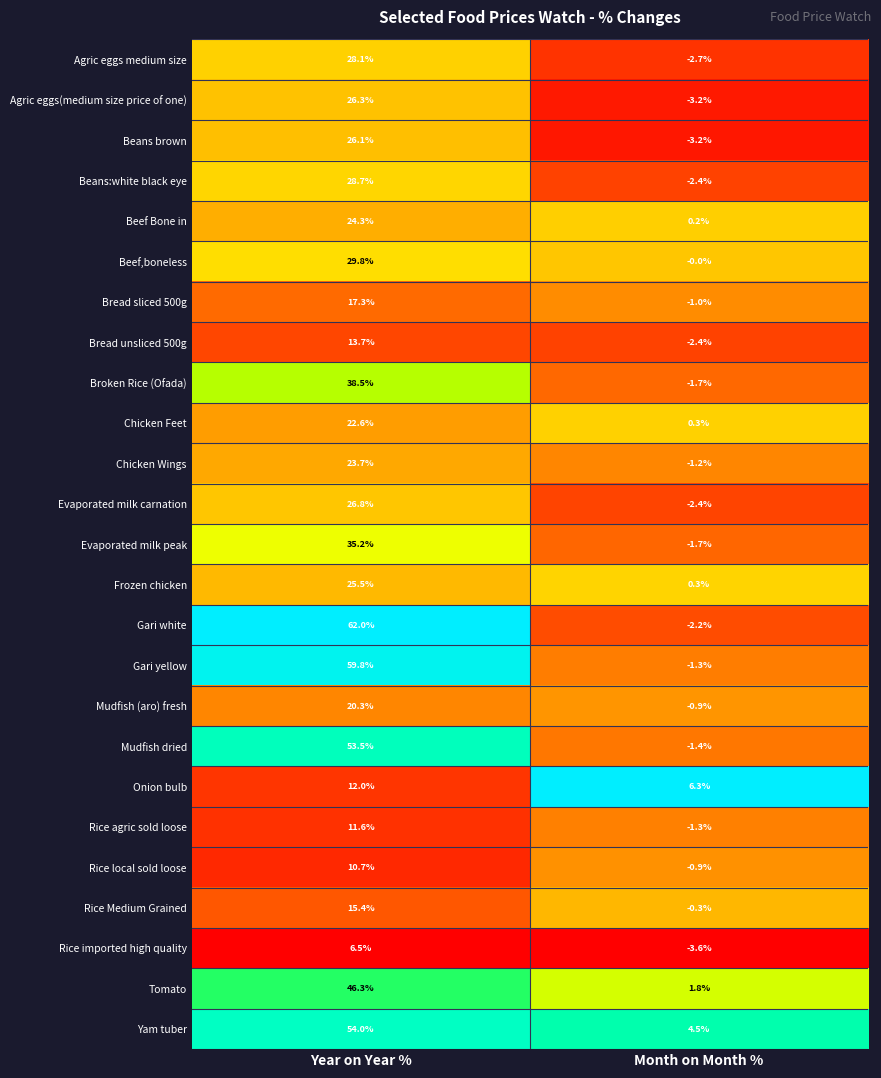

Rank the series by their maximum value, from lowest to highest.

Rice imported high quality, Rice local sold loose, Rice agric sold loose, Onion bulb, Bread unsliced 500g, Rice Medium Grained, Bread sliced 500g, Mudfish (aro) fresh, Chicken Feet, Chicken Wings, Beef Bone in, Frozen chicken, Beans brown, Agric eggs(medium size price of one), Evaporated milk carnation, Agric eggs medium size, Beans:white black eye, Beef,boneless, Evaporated milk peak, Broken Rice (Ofada), Tomato, Mudfish dried, Yam tuber, Gari yellow, Gari white